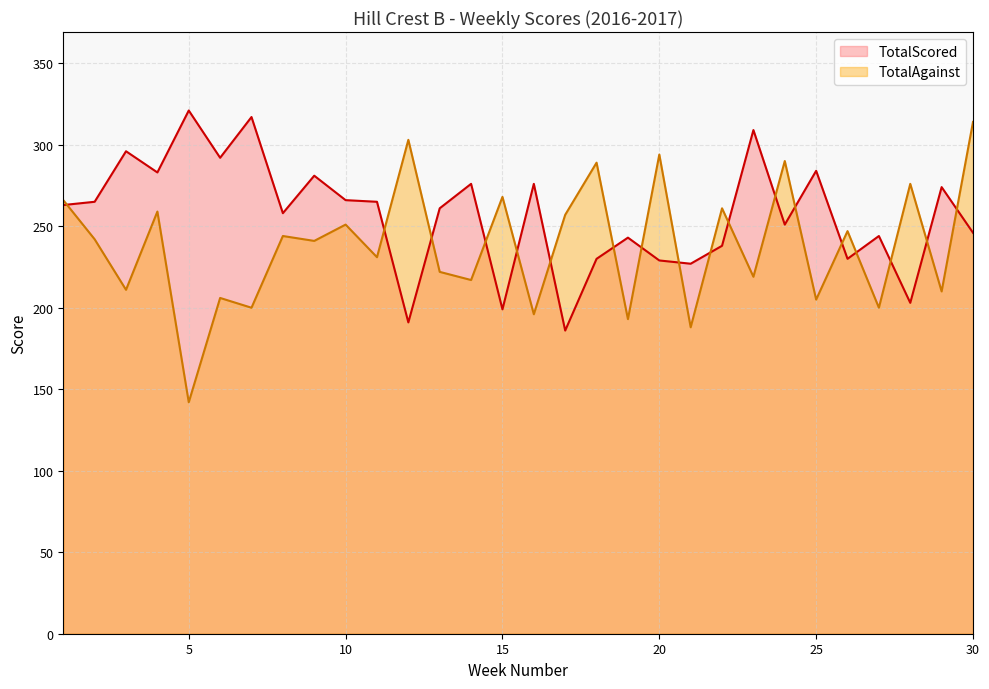

The value of TotalScored at 19 is 420. True or false?

False